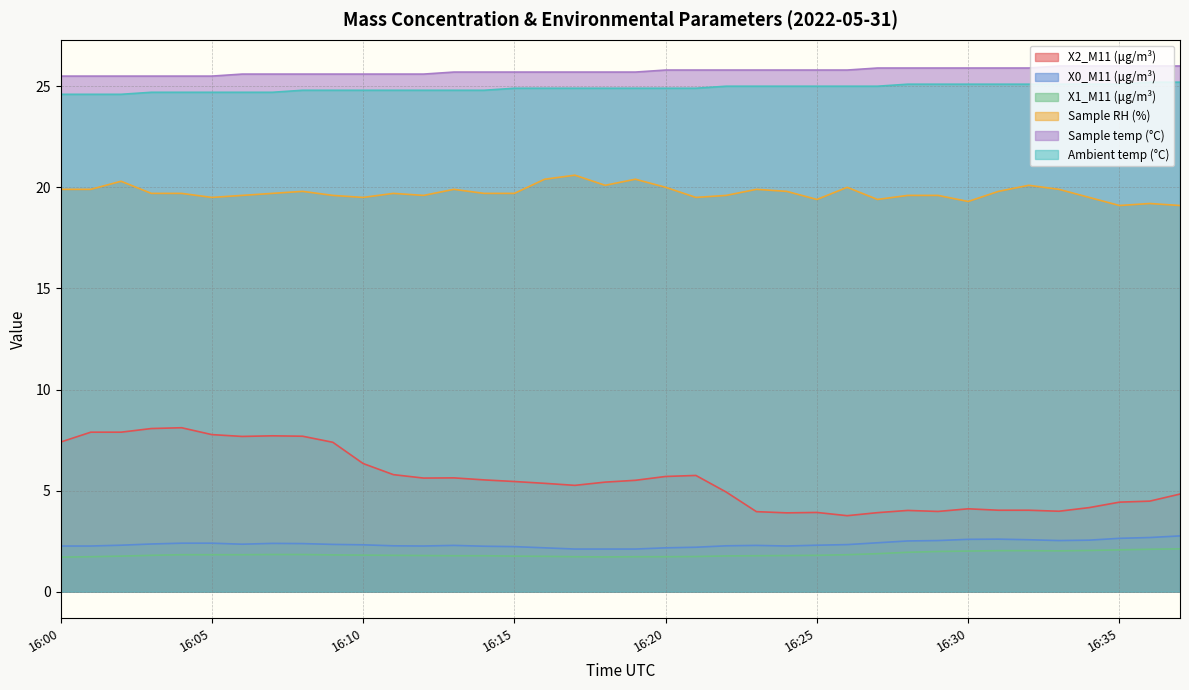

At which label does Sample RH (%) reach its minimum?

16:35